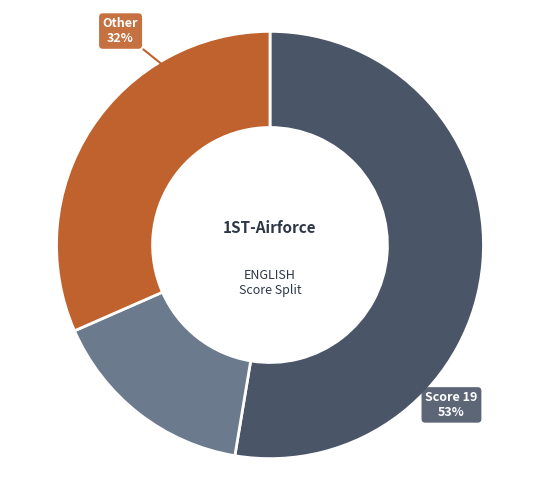

To the nearest percent, what is the average slice percentage?

33%